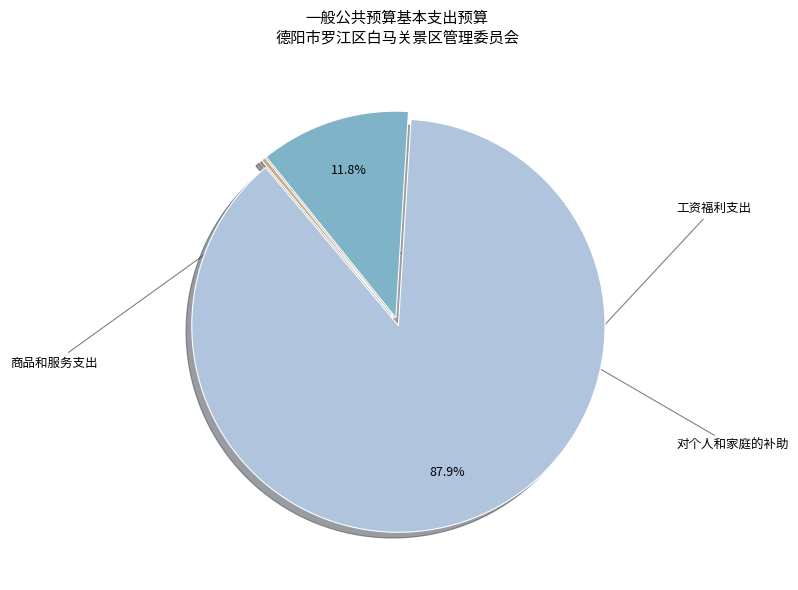

Is it true that 对个人和家庭的补助 is 0% of the pie?

True